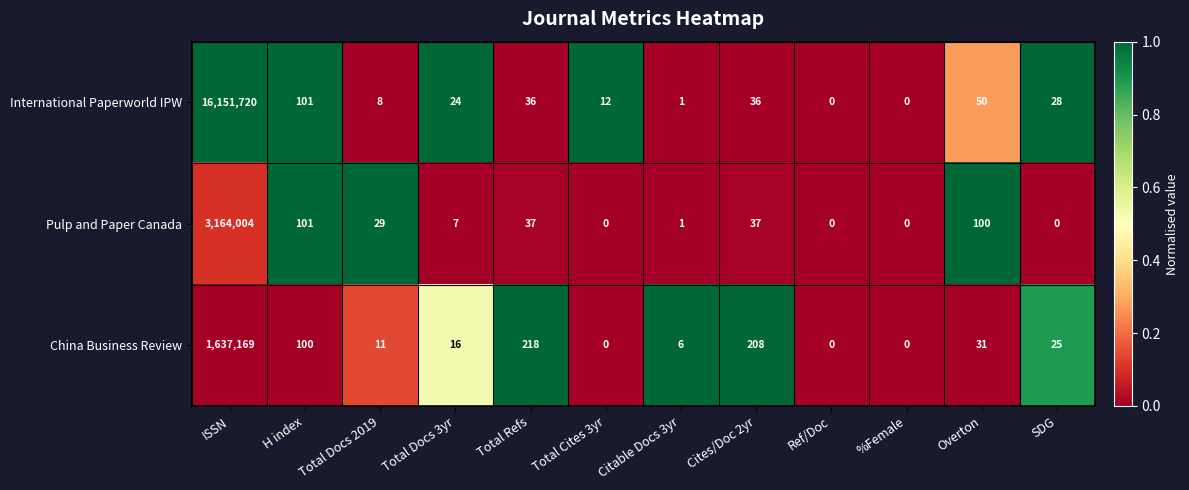

What is the highest value of the International Paperworld IPW series?

16151720